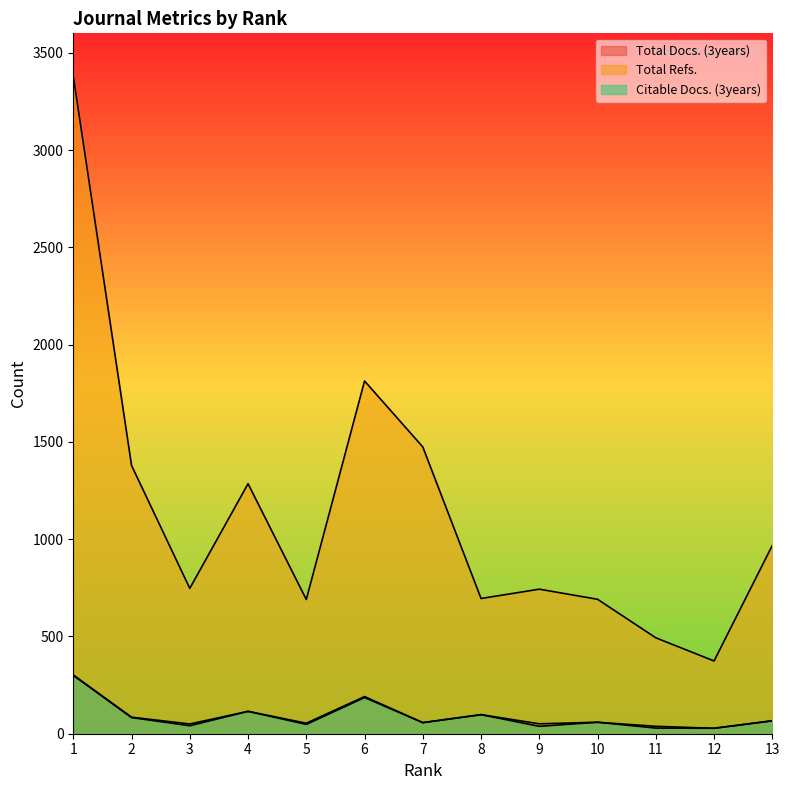

Rank the categories by Total Docs. (3years) value from lowest to highest.

12, 11, 3, 9, 5, 7, 10, 13, 2, 8, 4, 6, 1